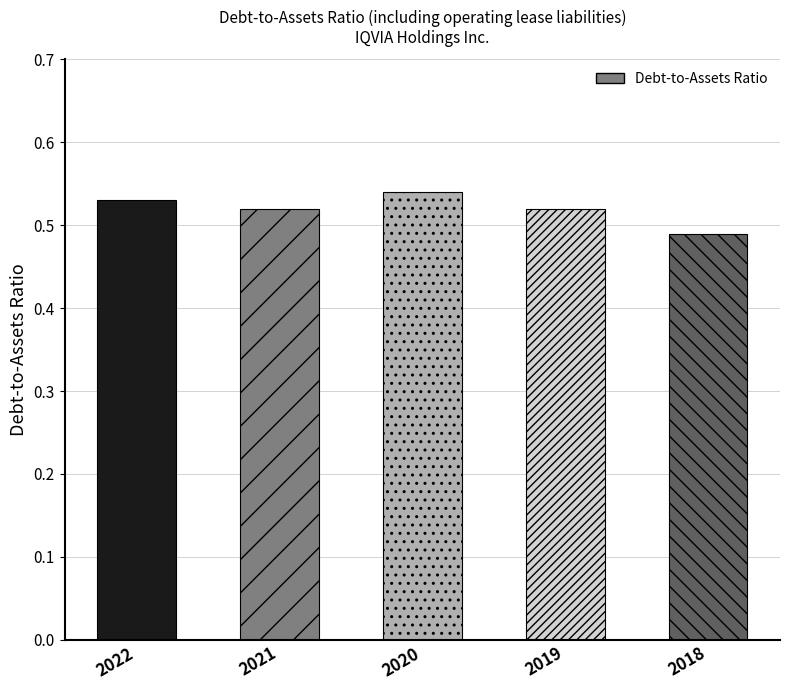

At which category does the chart reach its minimum across all series?

2018